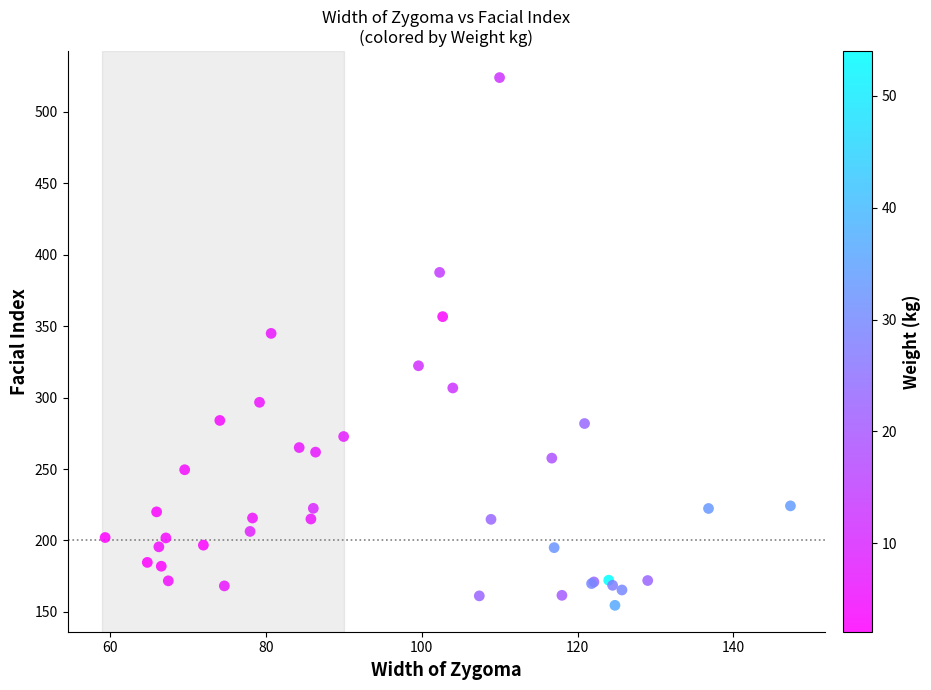

What Y value in the scatter plot is closest to 339?

344.9